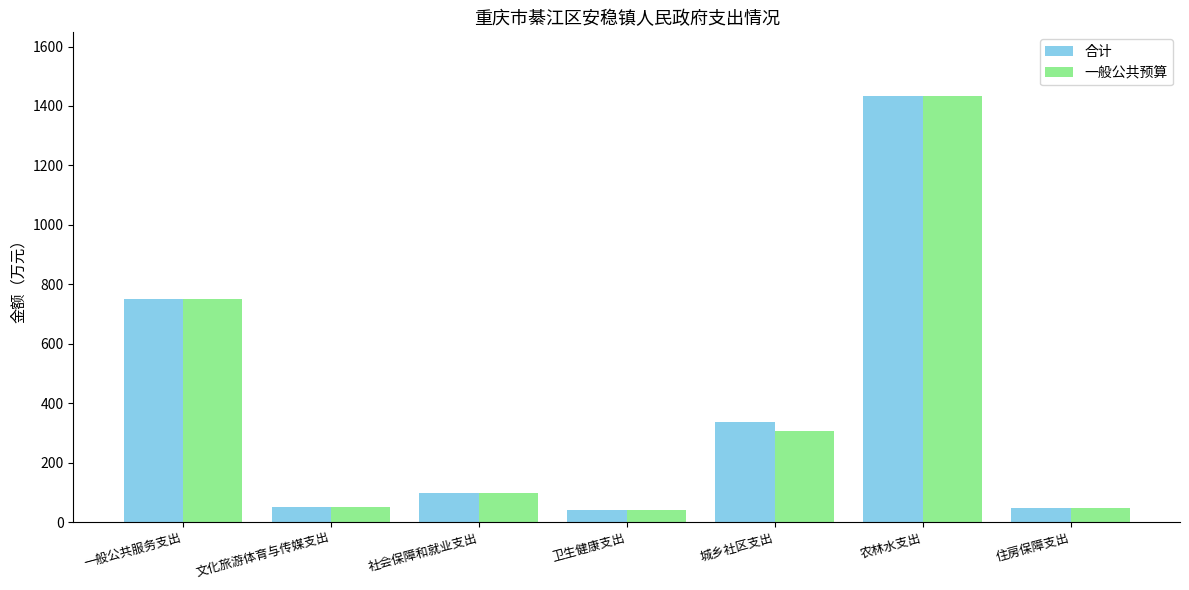

What is the average value of the 合计 series?

394.2